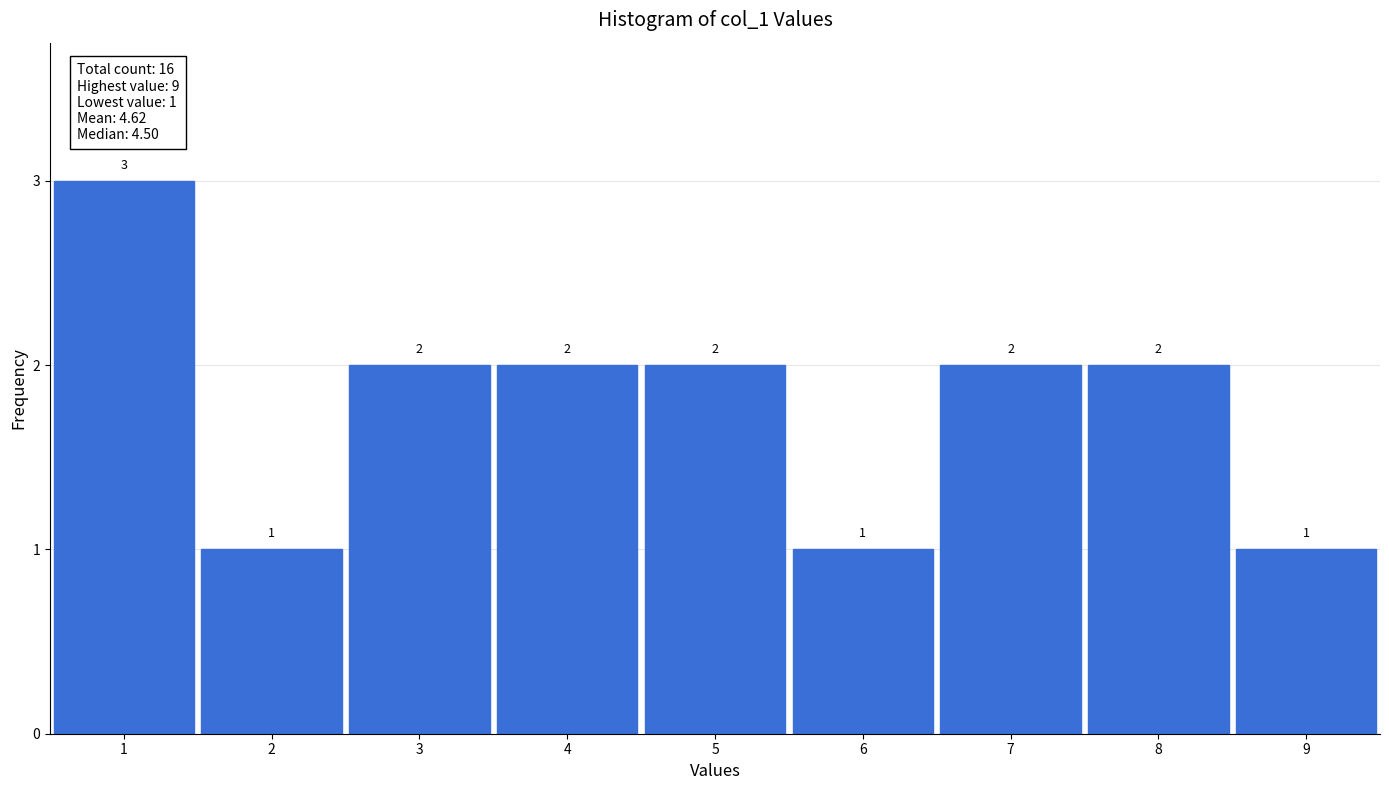

Reading left to right, transcribe this chart: for each bar, give the range it covers on the x-axis and its height.

0.5 to 1.5: 3
1.5 to 2.5: 1
2.5 to 3.5: 2
3.5 to 4.5: 2
4.5 to 5.5: 2
5.5 to 6.5: 1
6.5 to 7.5: 2
7.5 to 8.5: 2
8.5 to 9.5: 1